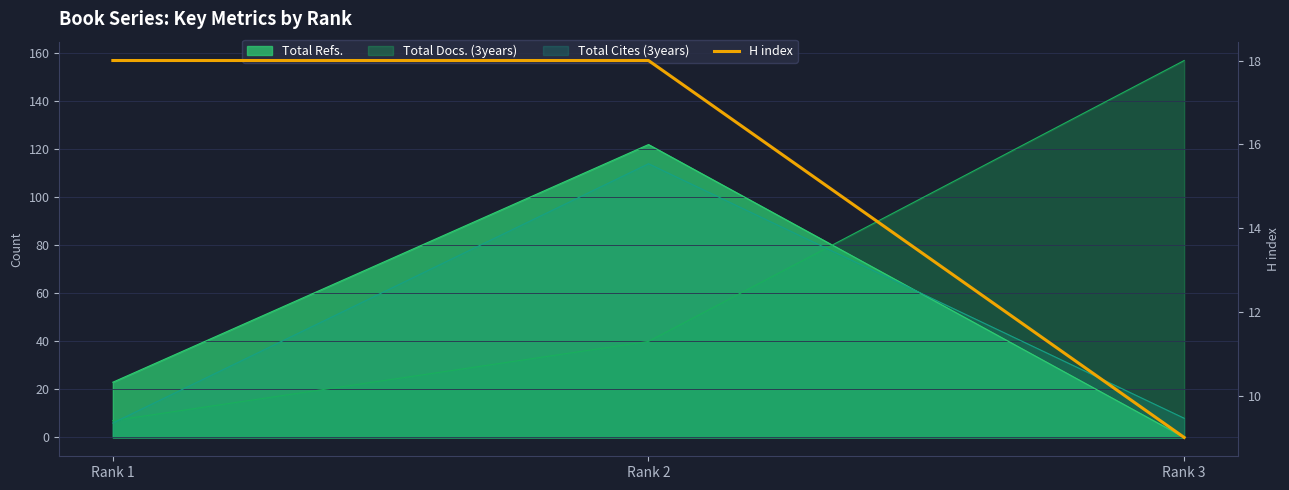

Where is the data nearest to the value 13?

Rank 3